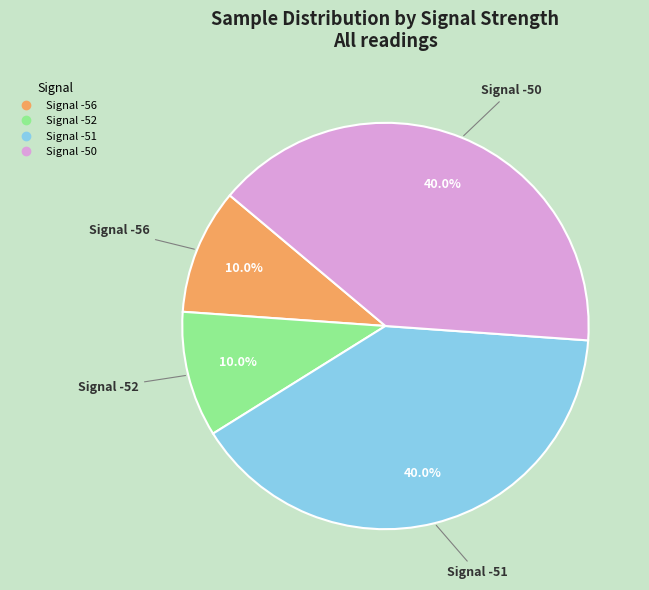

Does any single category account for the majority?

No